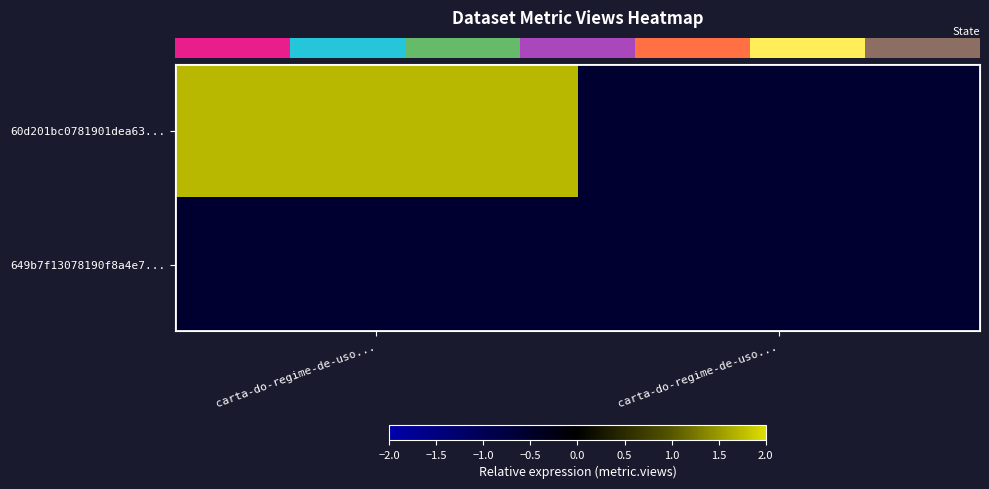

At how many categories does at least one series exceed 0?

1